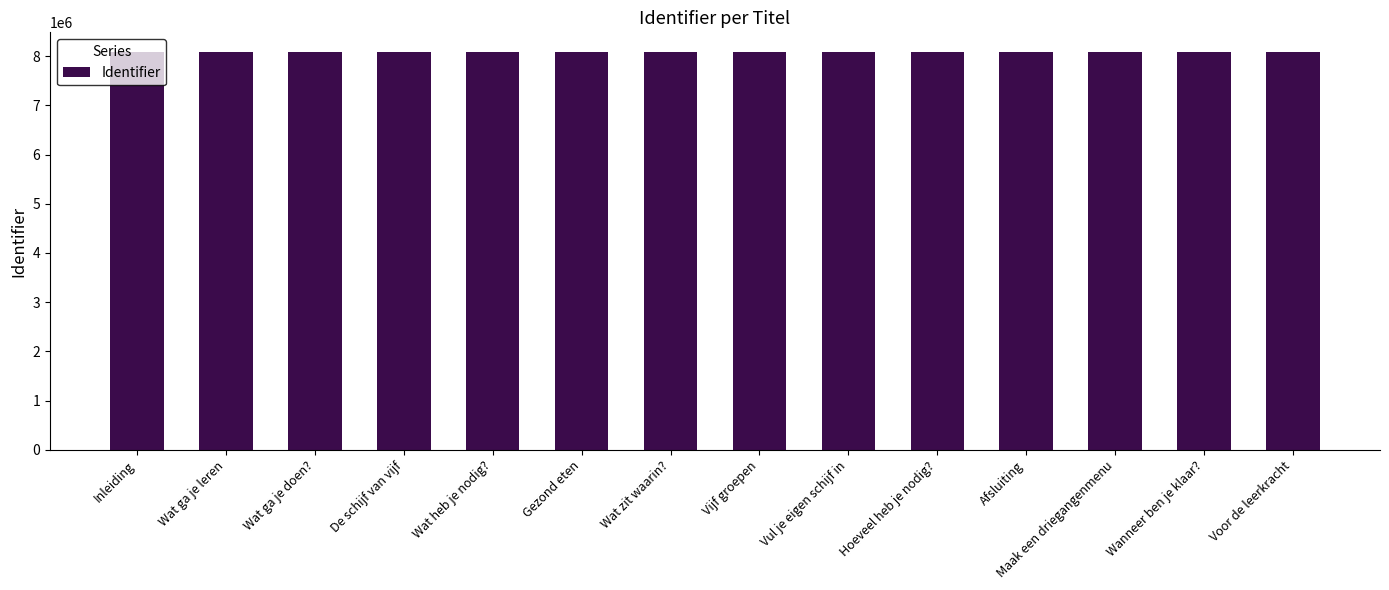

What is the greatest value displayed?

8080350